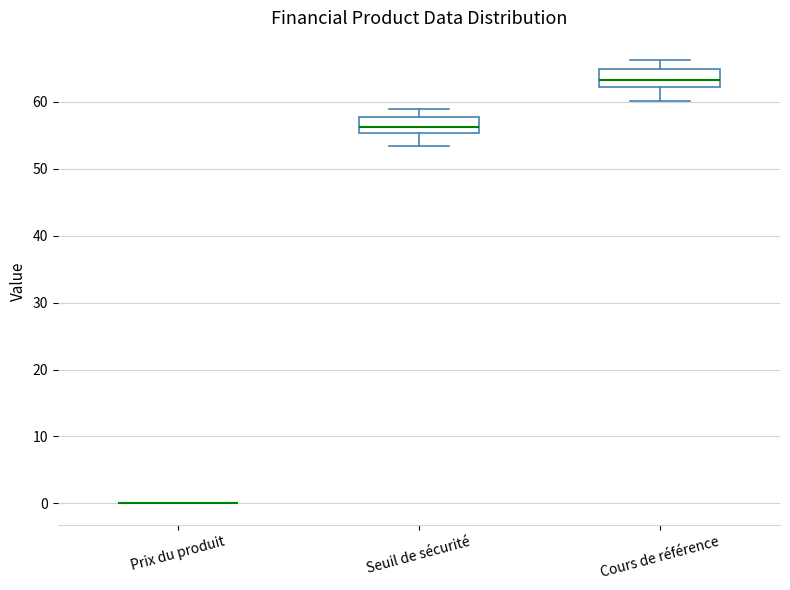

Reading left to right, read every box against the y-axis: the position of its median line, the range the box covers, and the ends of its whiskers. The values are not printed on the chart, so give them approximately, as read against the axis.

Prix du produit: box collapsed to a line at 0, whiskers 0 to 0
Seuil de sécurité: median 56, box 55 to 58, whiskers 53 to 59
Cours de référence: median 63, box 62 to 65, whiskers 60 to 66